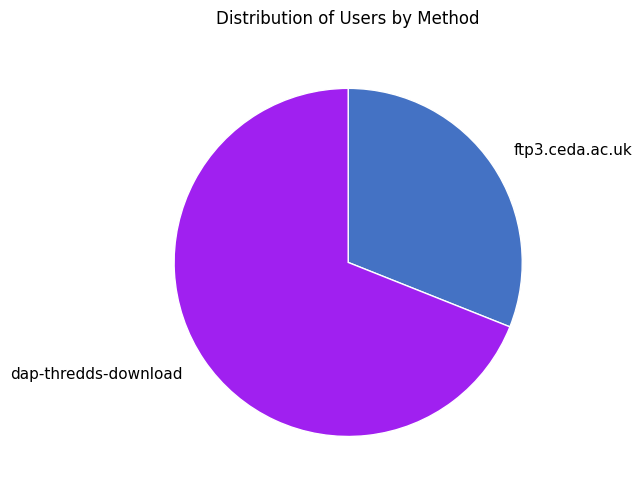

Does any single category account for the majority?

Yes